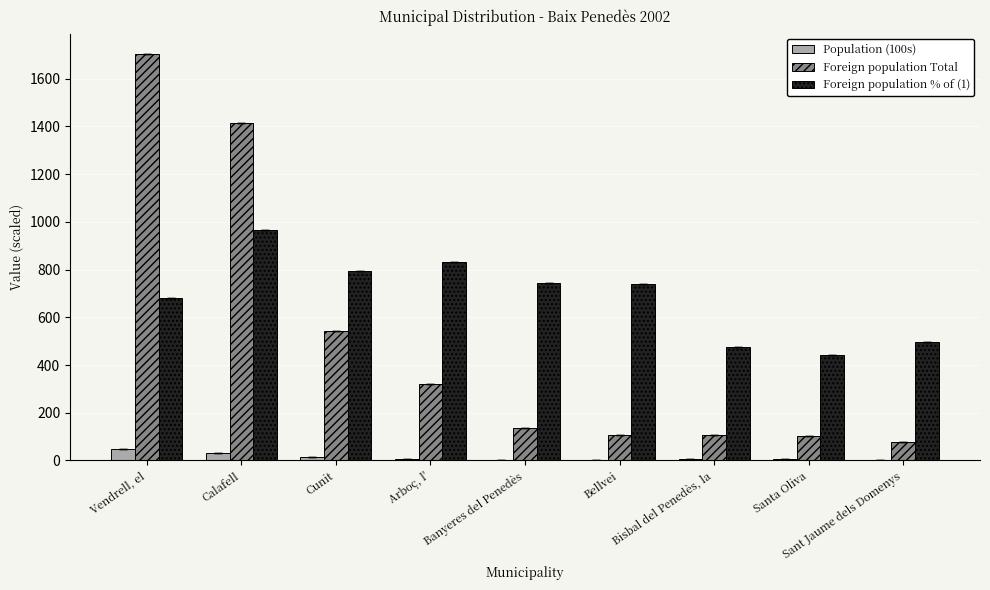

Is the value of Population (100s) at Banyeres del Penedès greater than the value of Foreign population % of (1) at Vendrell, el?

No